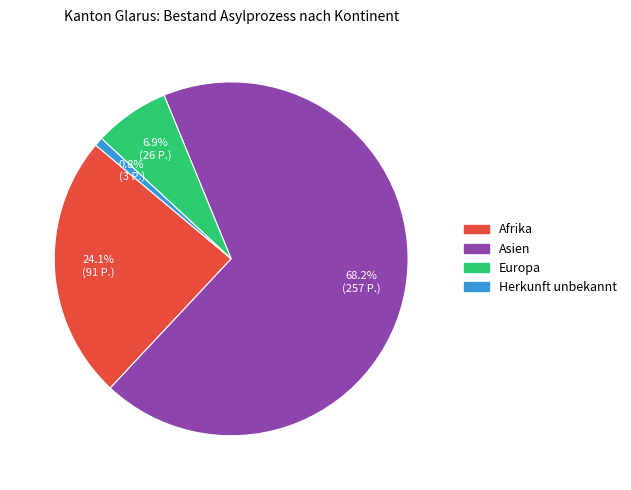

Combined, what portion of the pie is Herkunft unbekannt and Afrika?

24.9%